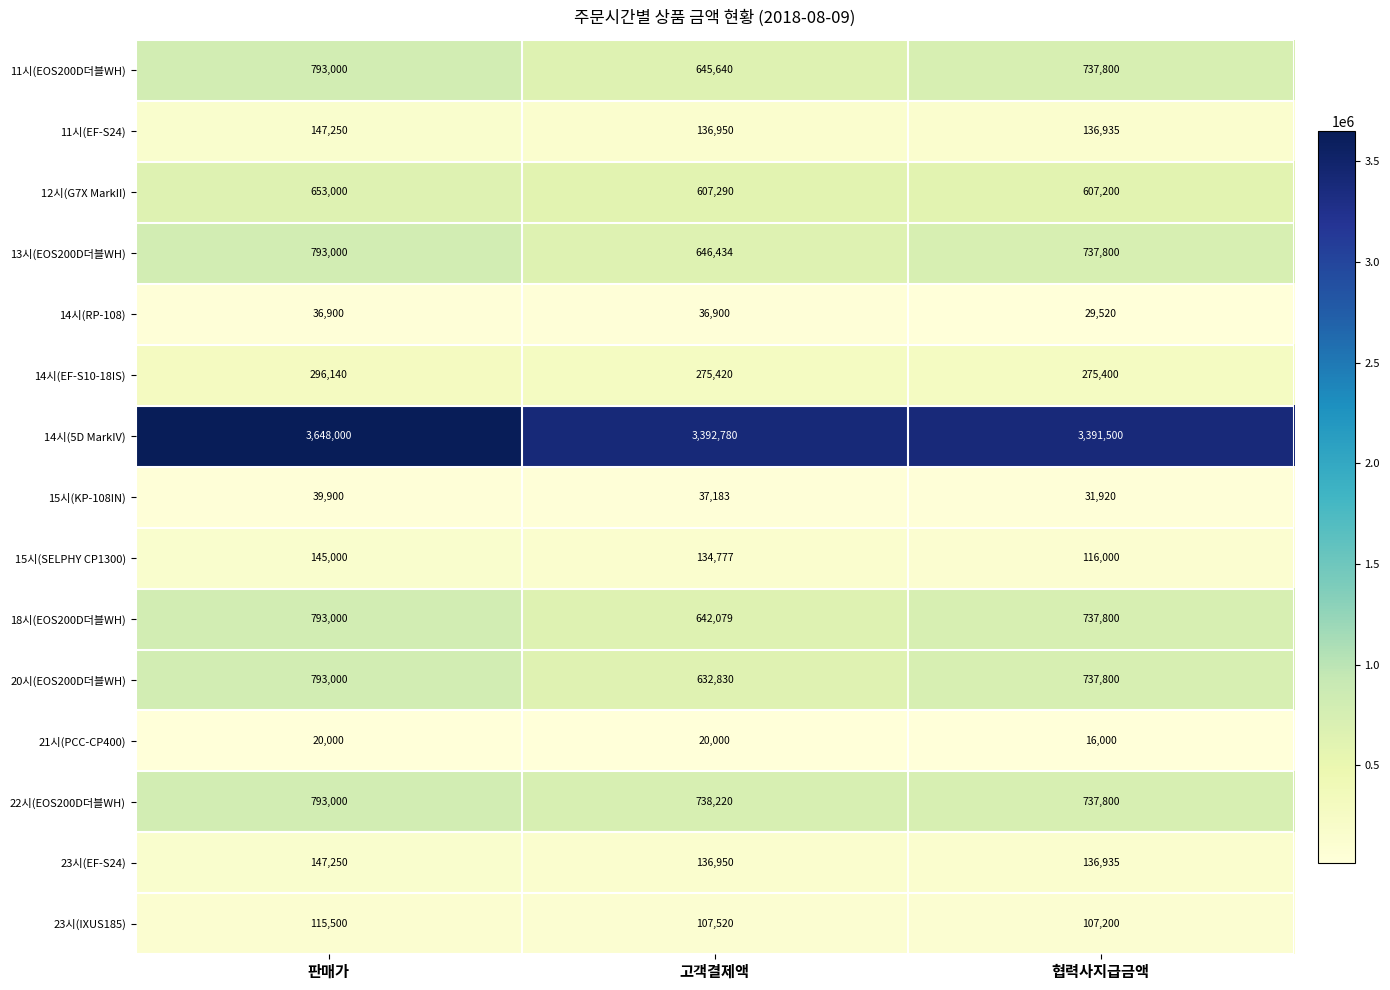

At how many categories does at least one series exceed 878757?

3